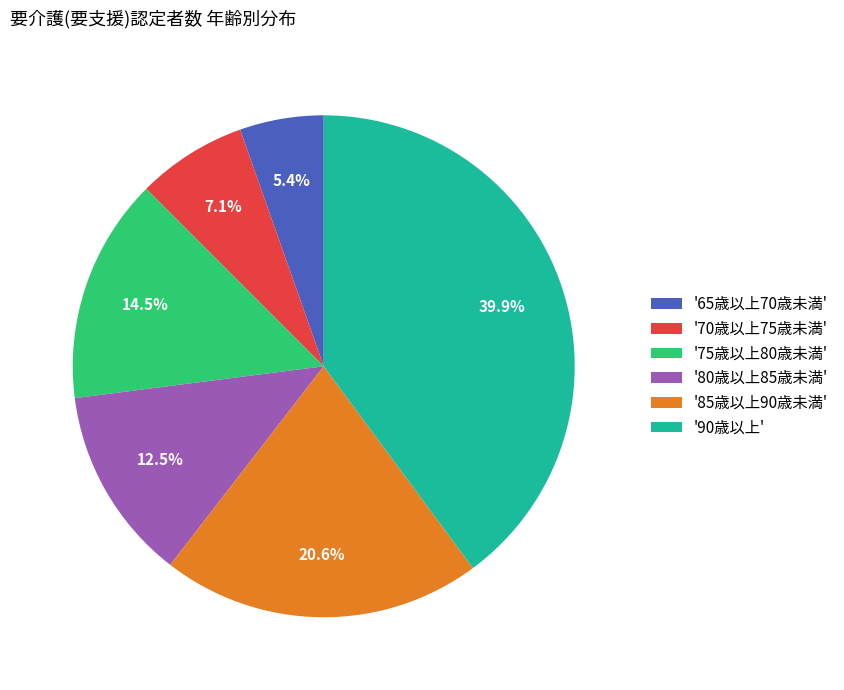

Does '85歳以上90歳未満' account for over 50% of the chart?

No